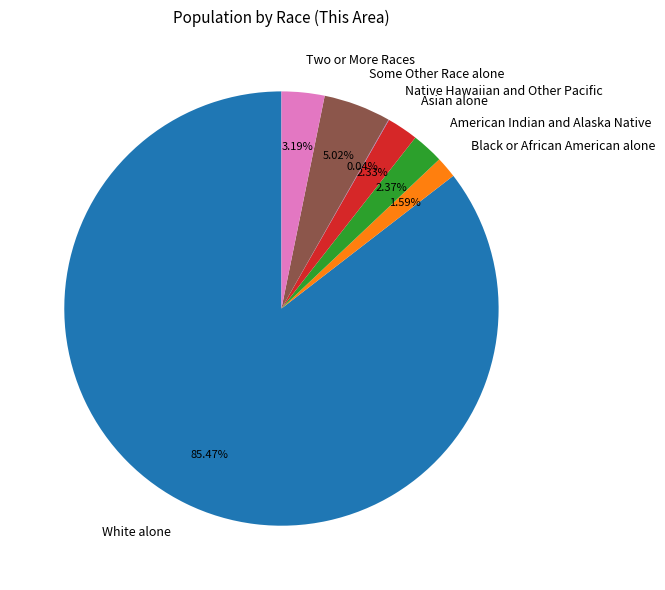

The Asian alone slice represents 2% of the pie. True or false?

True